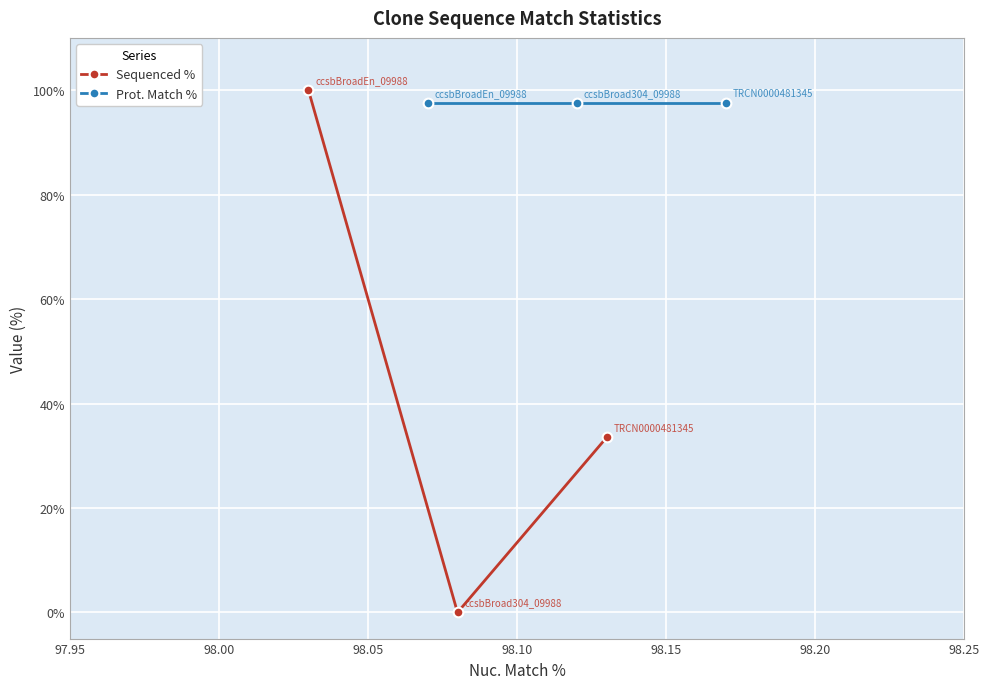

What is the value of the Sequenced % point at the 3rd from the left?

33.5